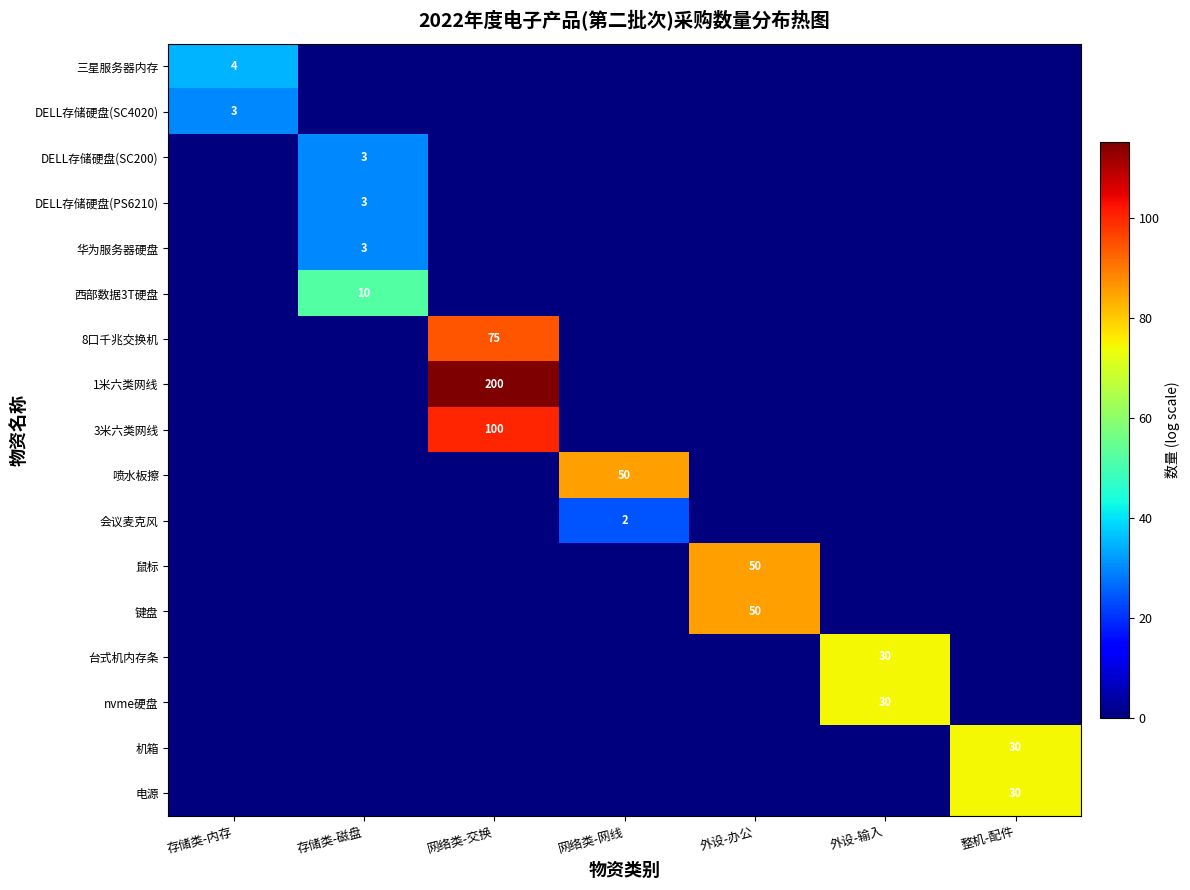

Is it true that 三星服务器内存 equals -23.5 at 存储类-磁盘?

False